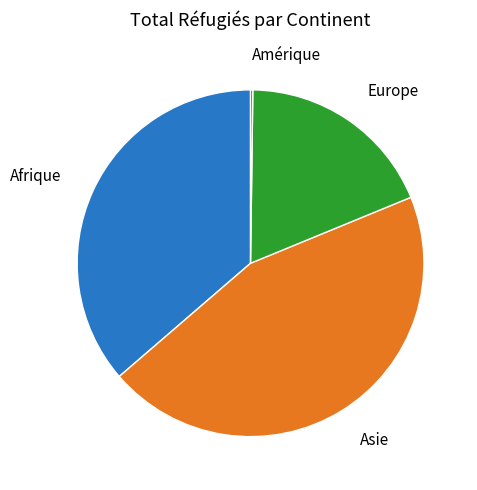

Does Afrique account for over 50% of the chart?

No